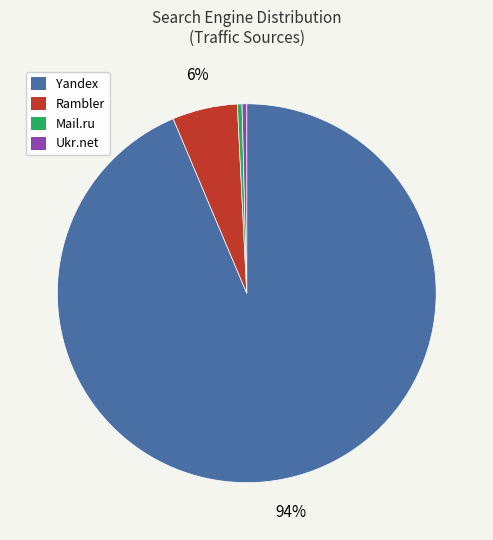

Which category has the biggest portion of the pie?

Yandex